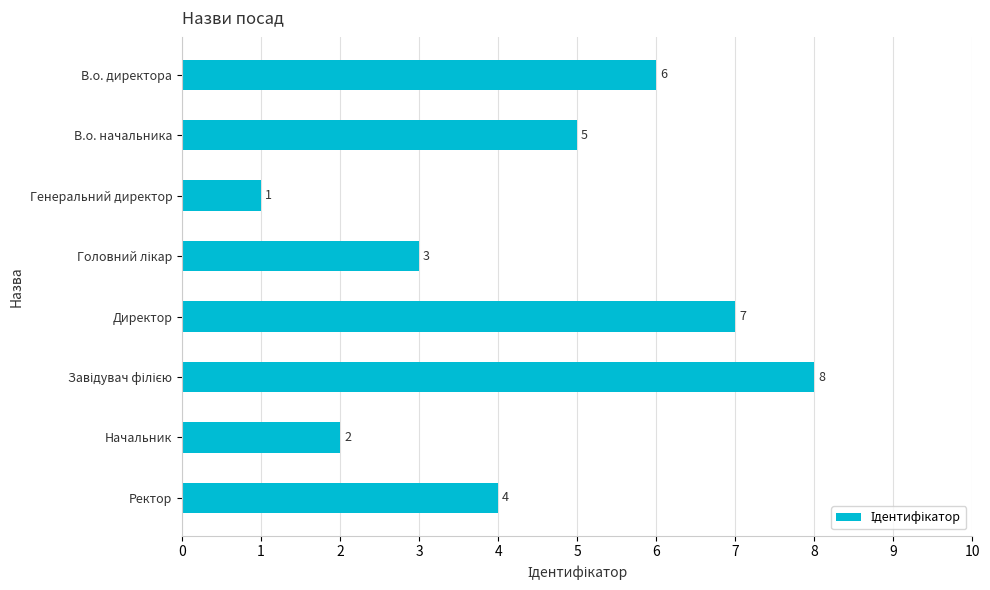

How many data points are less than 5?

4